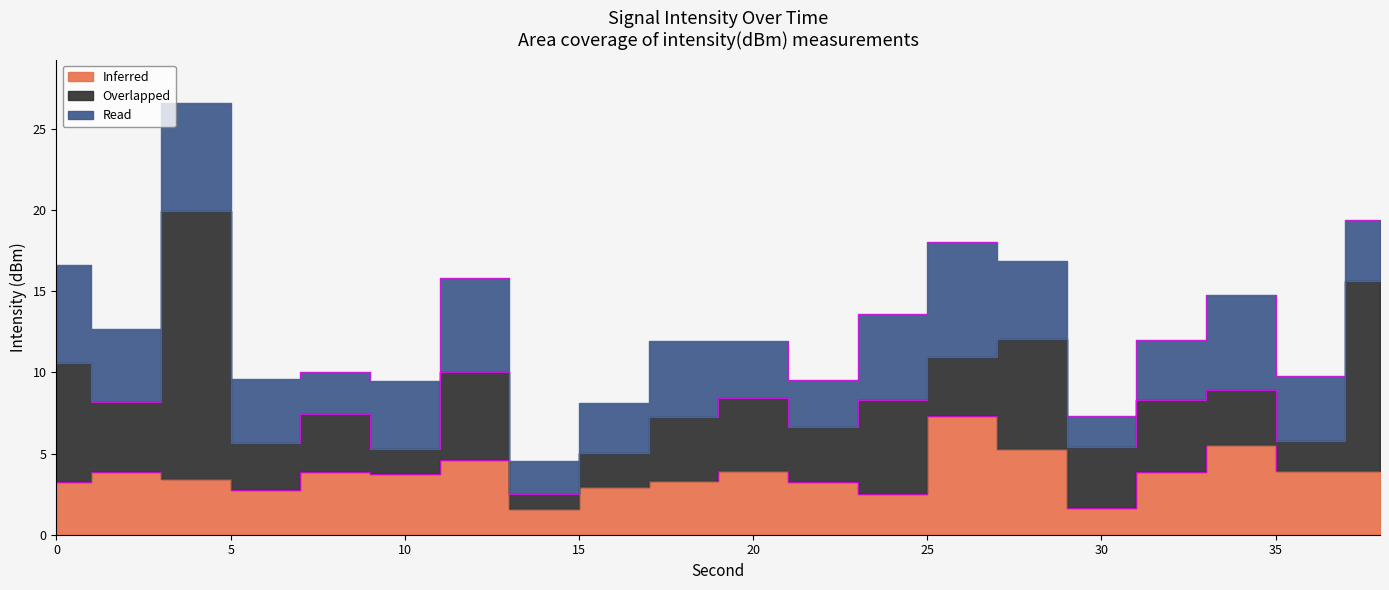

How many interior local valleys does the Inferred series have?

5